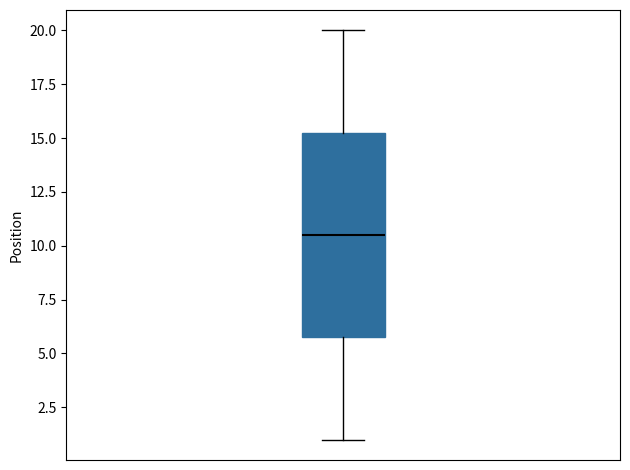

Where is the upper edge of the box on the y-axis? The values are not printed on the chart, so give them approximately, as read against the axis.

15.5